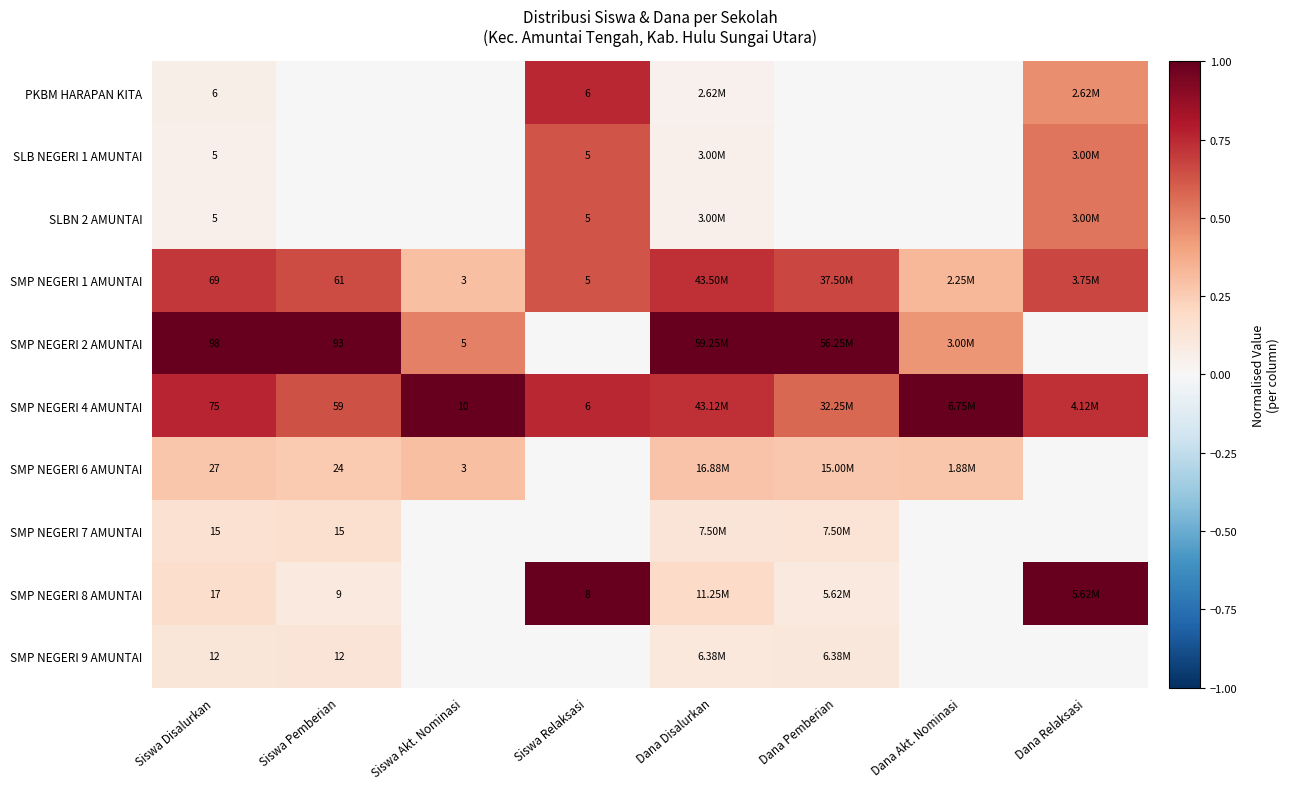

Is the value of SMP NEGERI 8 AMUNTAI at Siswa Relaksasi greater than the value of PKBM HARAPAN KITA at Siswa Relaksasi?

Yes